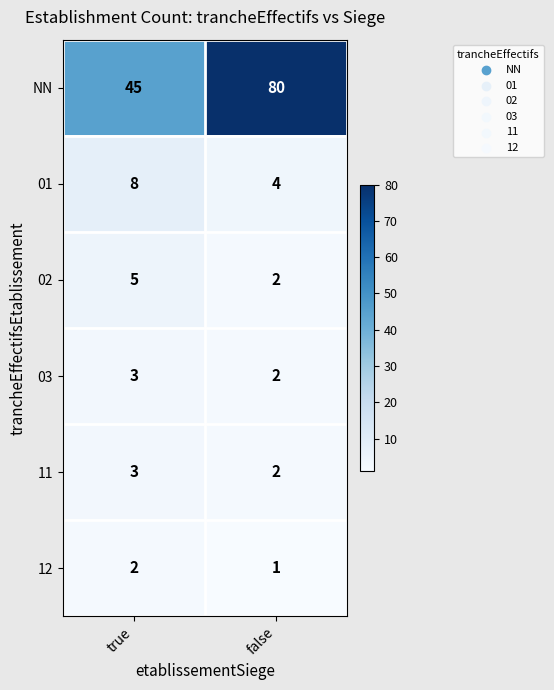

How many categories are shown in the chart?

2